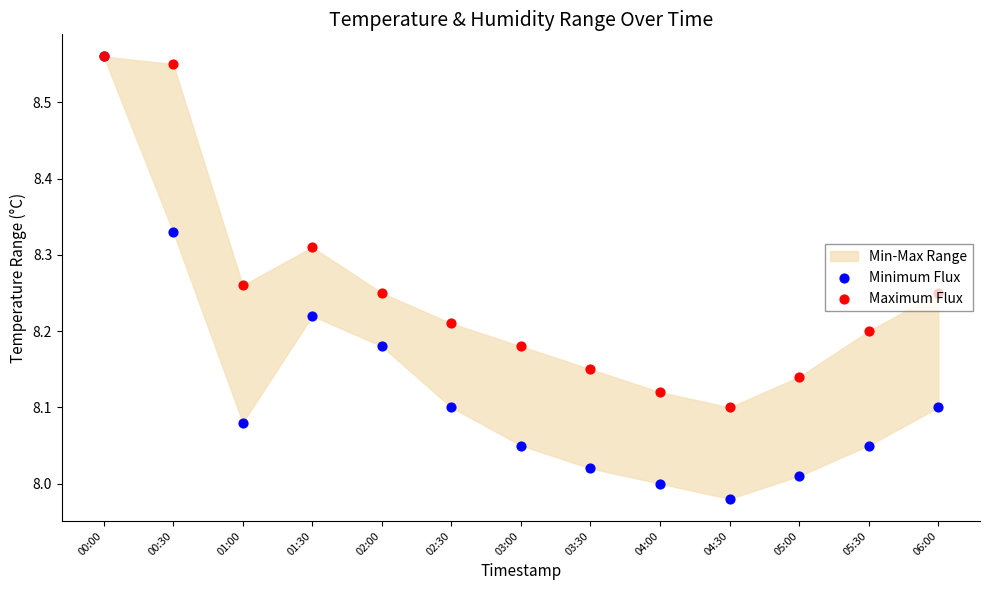

What is the total value across all series at 00:00?

17.1